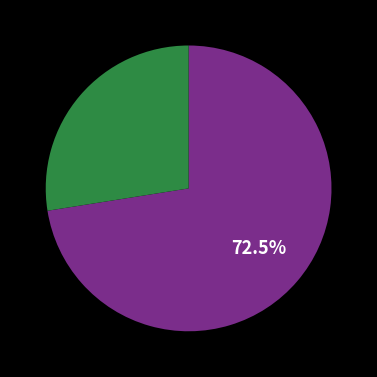

Is there a majority slice in this chart?

Yes